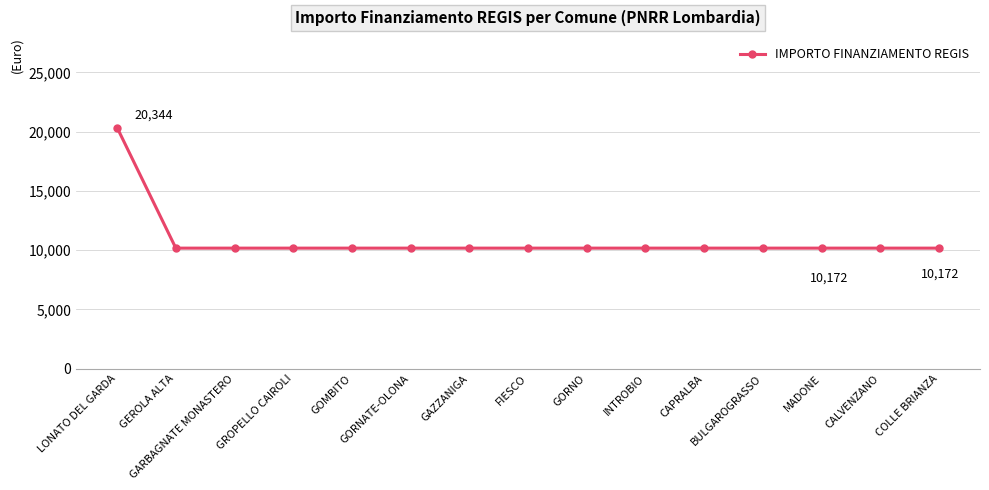

Is this an area chart (filled region under the line)?

No